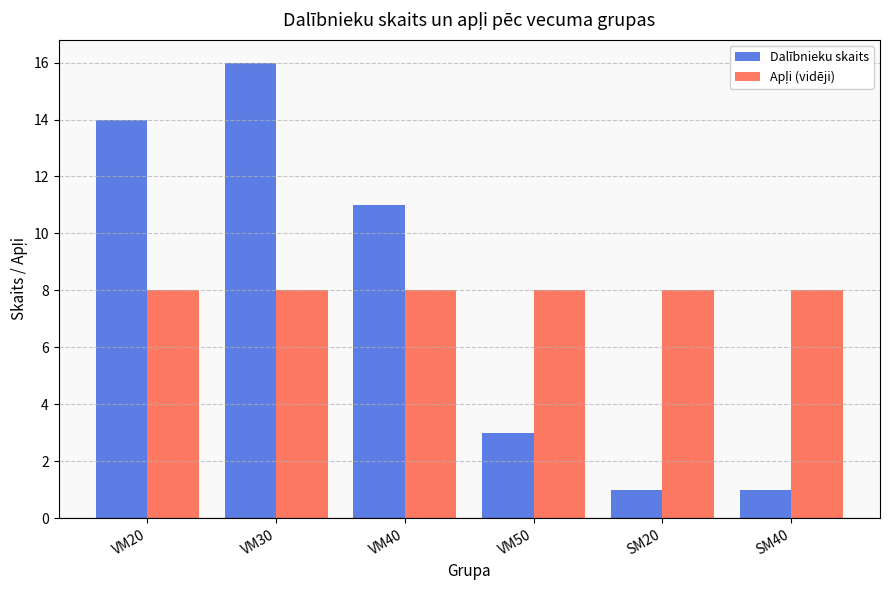

What is the label of the 3rd bar from the left?

VM40